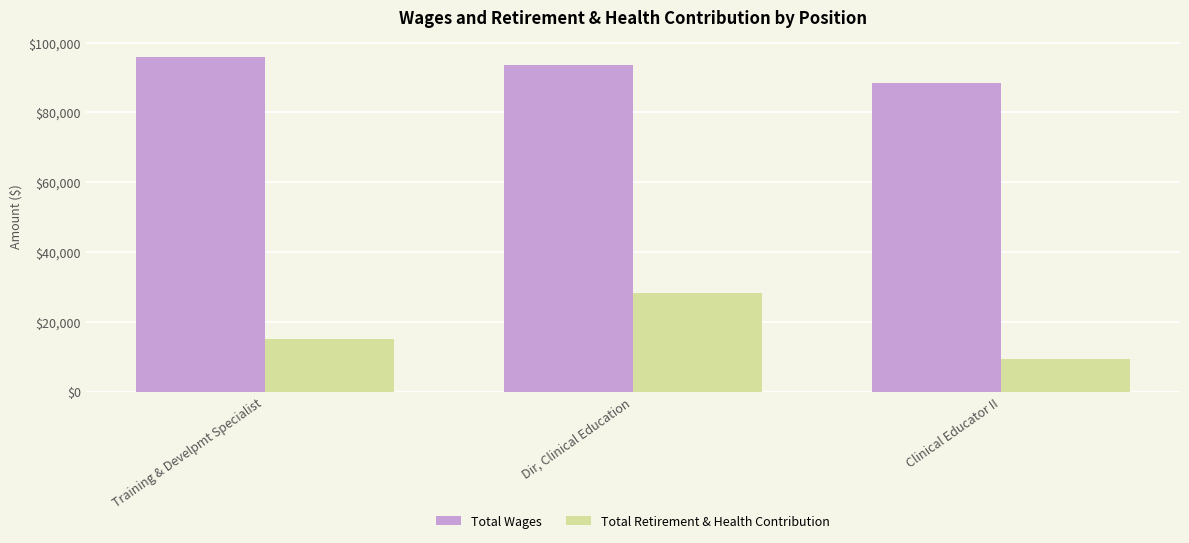

What position from the left is Clinical Educator II?

3